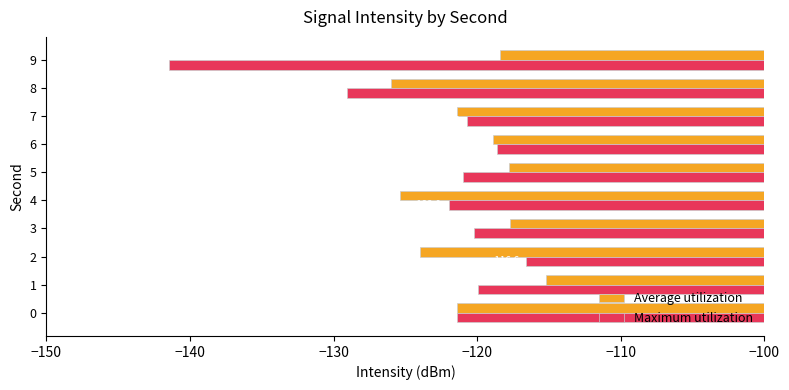

What is the total value across all series at 0?

-242.8